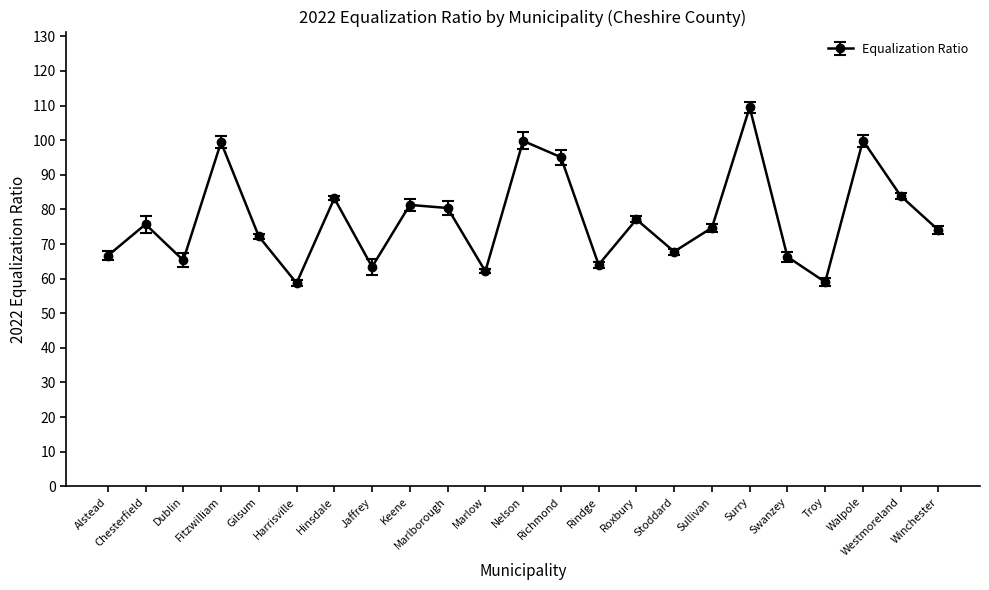

What is the approximate value at Swanzey?

66.3